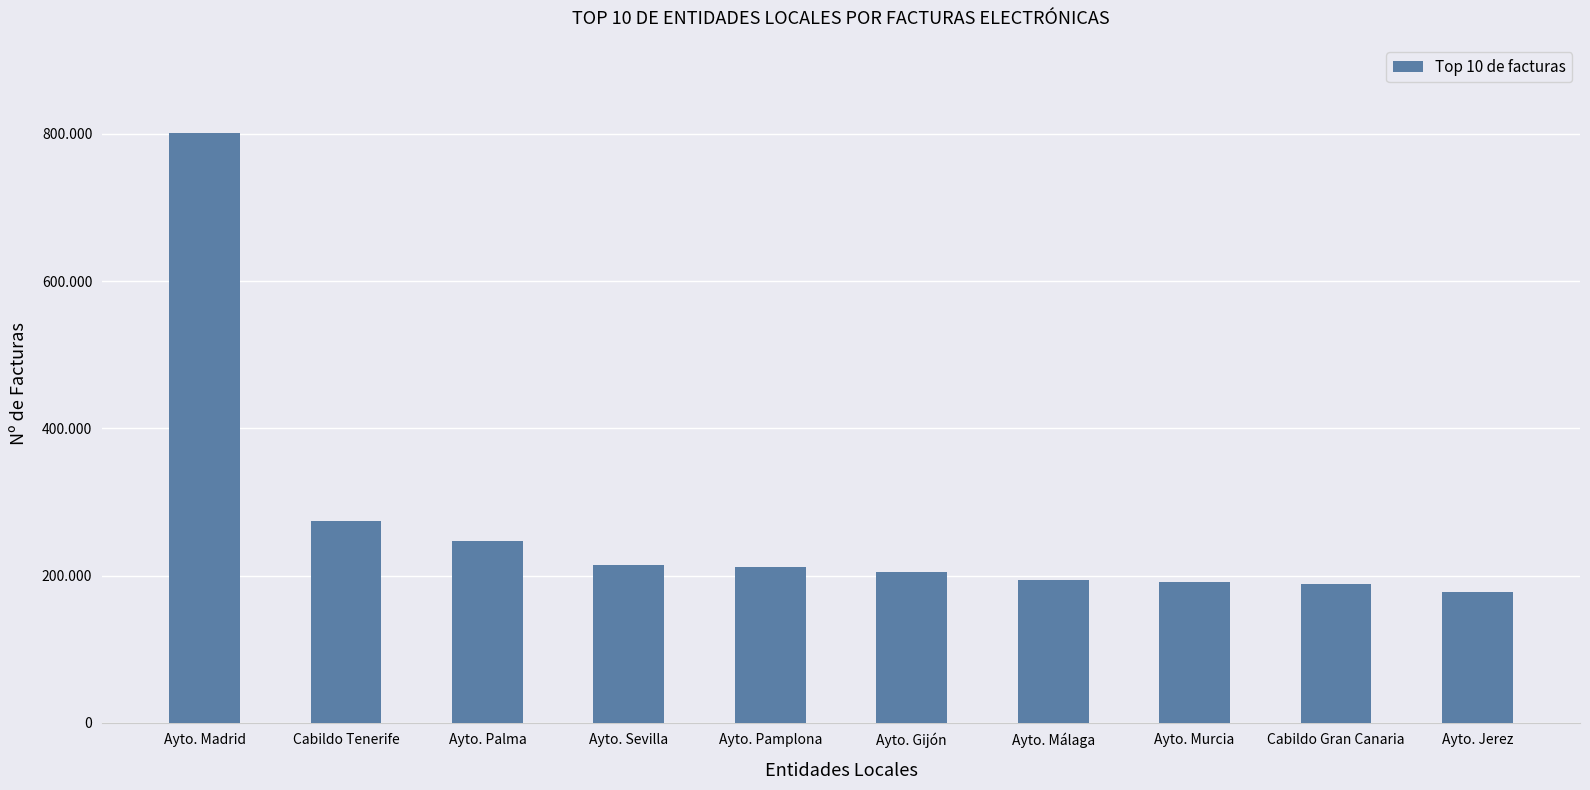

Are the bars horizontal?

No